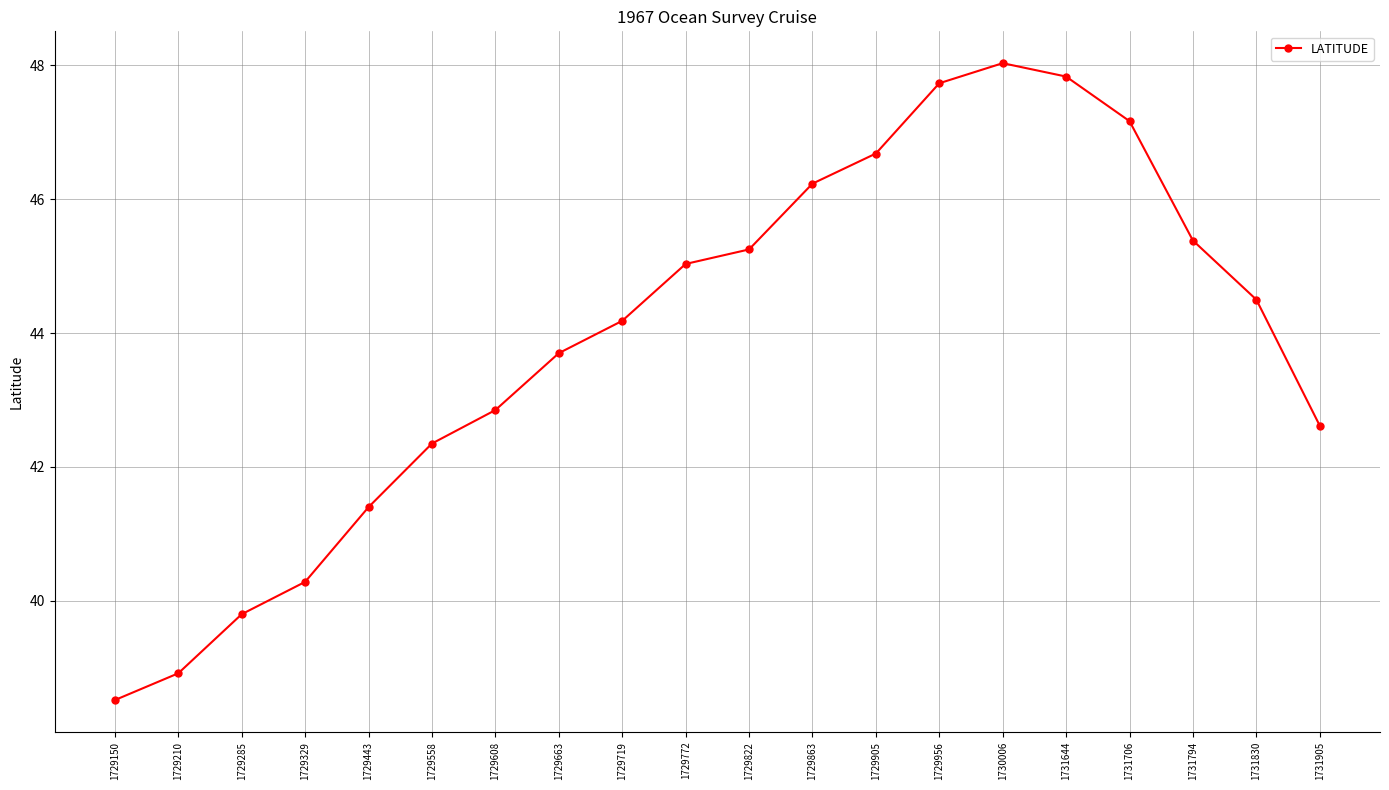

How many interior local peaks (higher than both neighbors) does the data have?

1